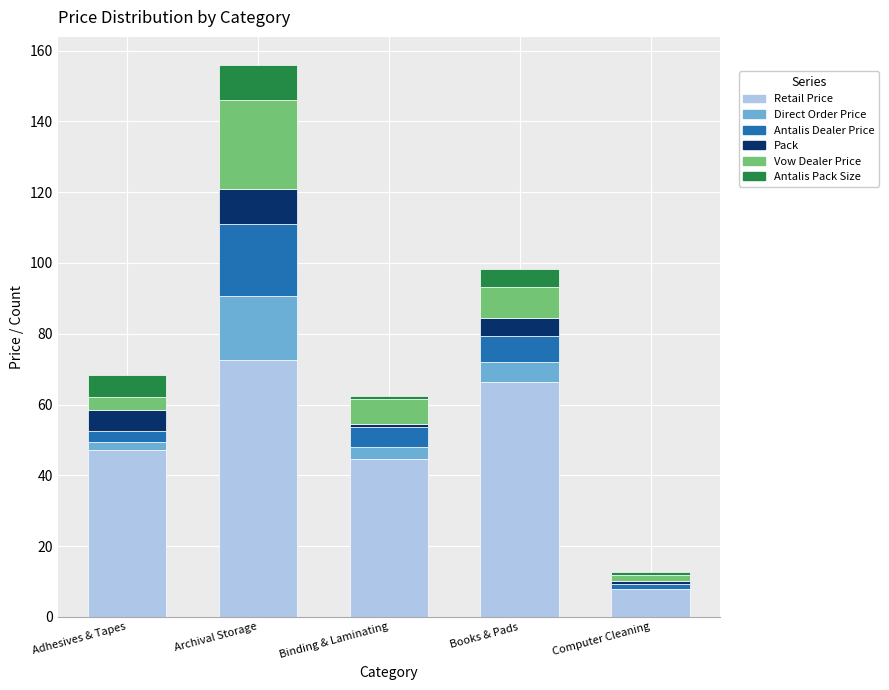

True or false: Retail Price has a value of 42.9 at Books & Pads.

False